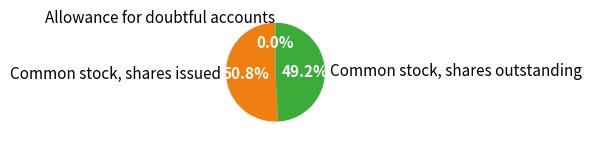

Is there a majority slice in this chart?

Yes